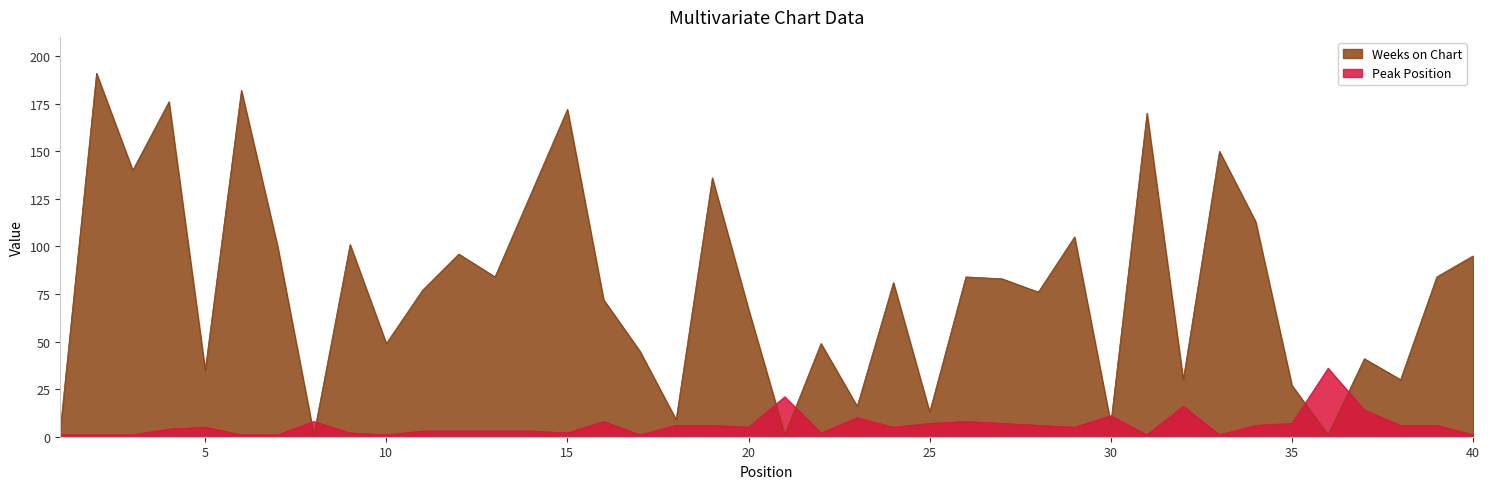

In Weeks on Chart, how many points are lower than both neighbors (excluding endpoints)?

14